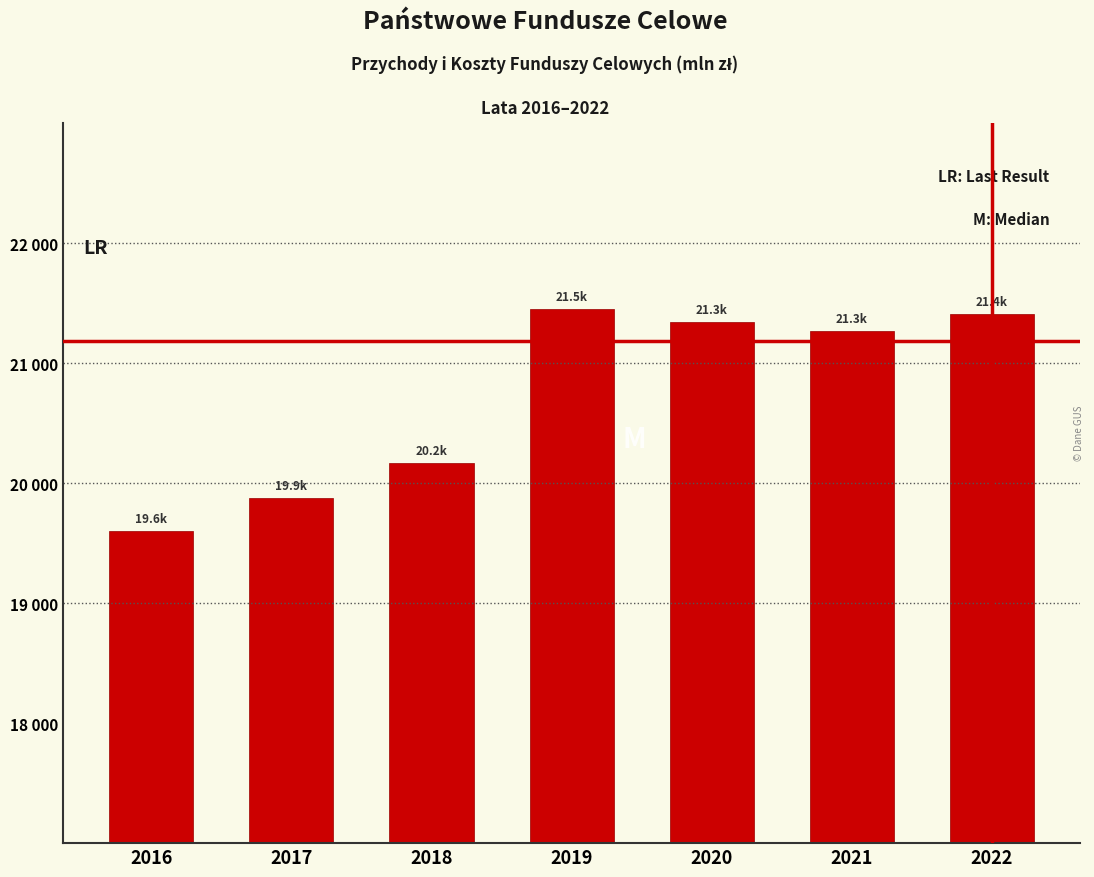

Are the bars horizontal?

No